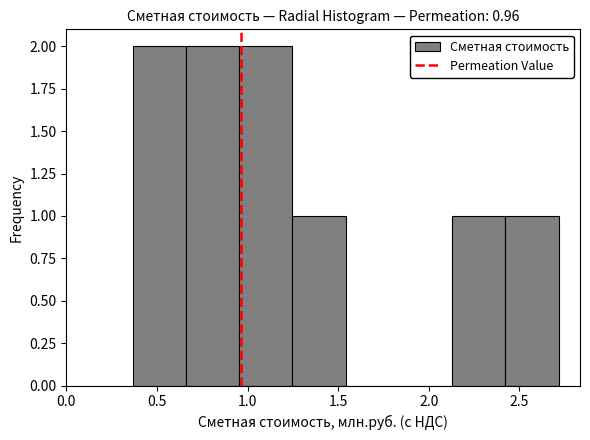

How tall is the bar that spans 0.95 to 1.25 on the x-axis? Neither the bar edges nor the heights are printed on the chart, so give them approximately, as read against the axes.

2